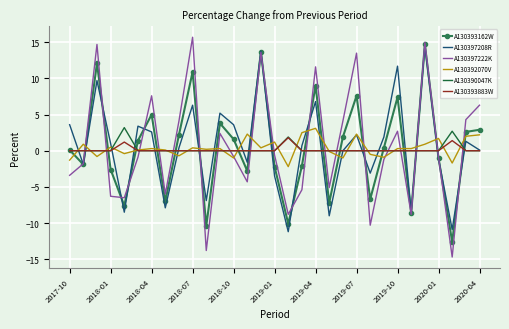

What is the minimum value shown in the chart?

-14.7